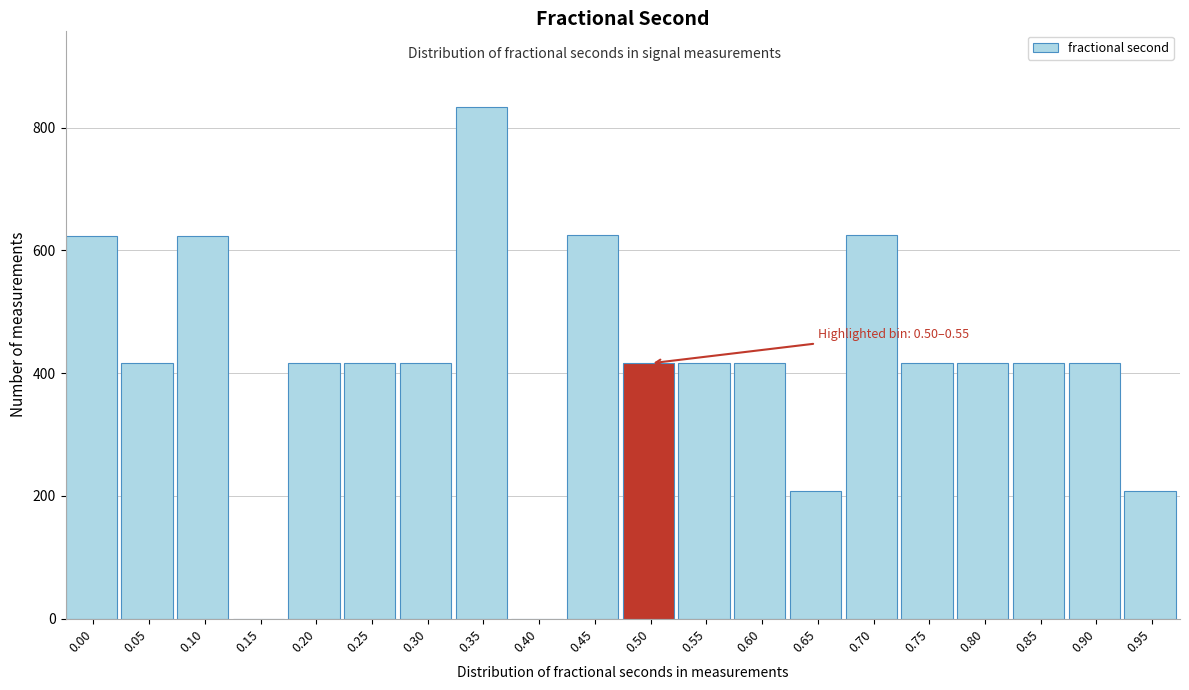

What is the change in value from 0.10 to 0.35?

+209